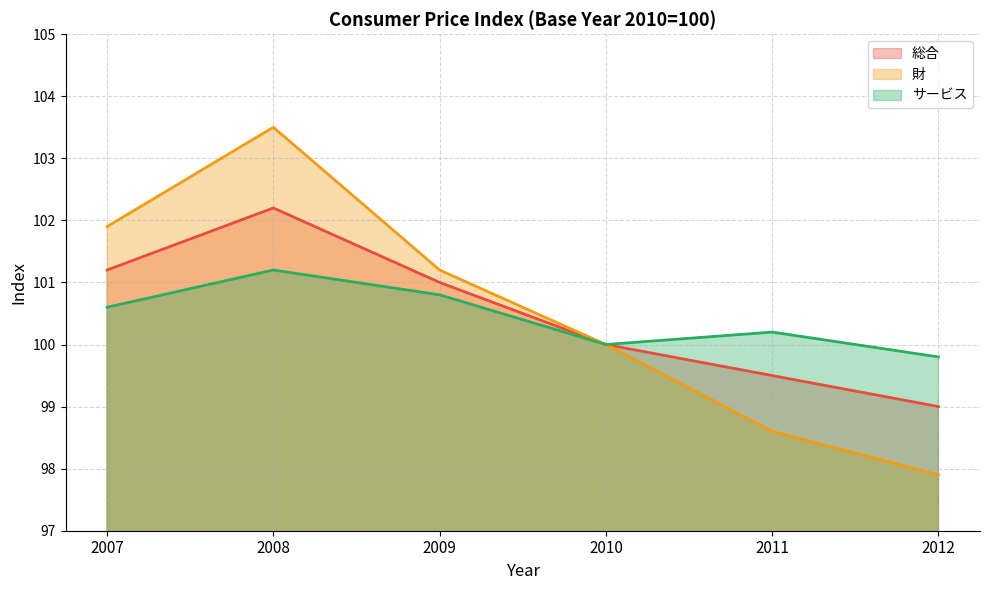

What is the value of the サービス point at the 1st from the left?

100.6